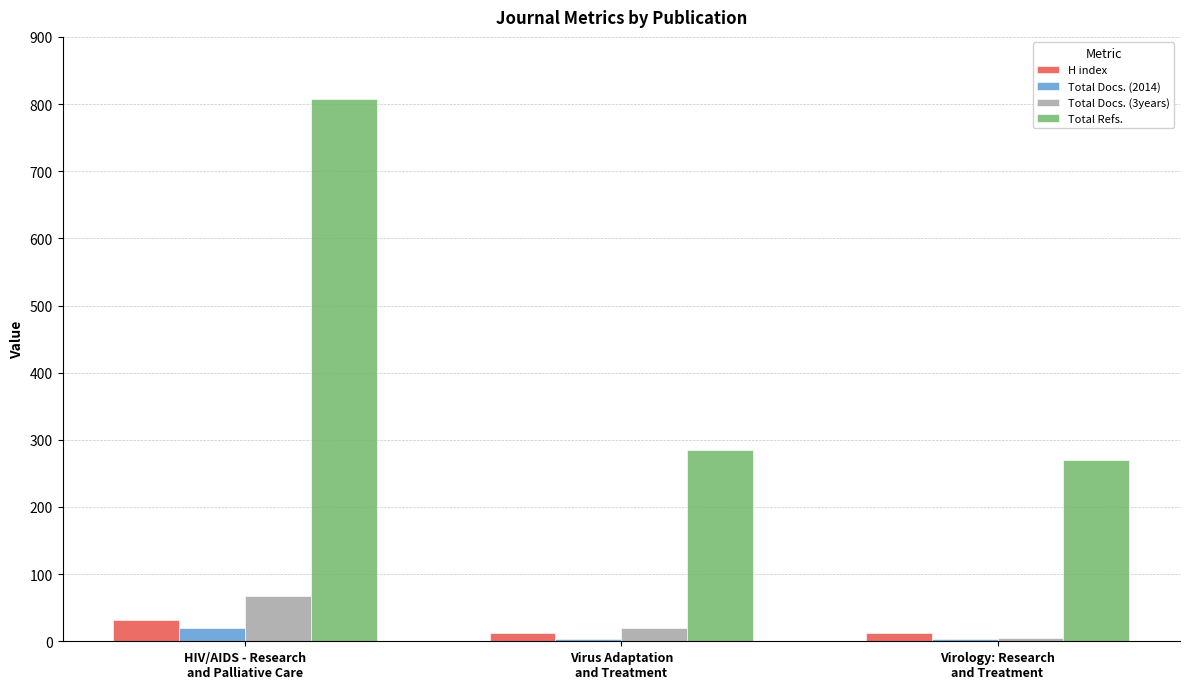

The Total Docs. (2014) series shows 4 at Virus Adaptation
and Treatment. True or false?

True